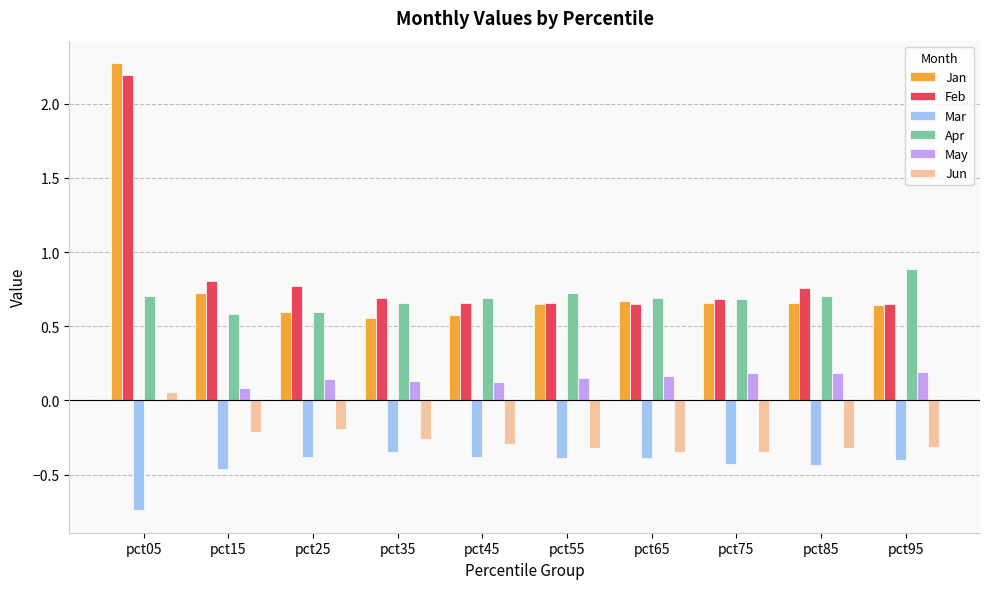

Is the value of Mar at pct75 greater than the value of Feb at pct85?

No